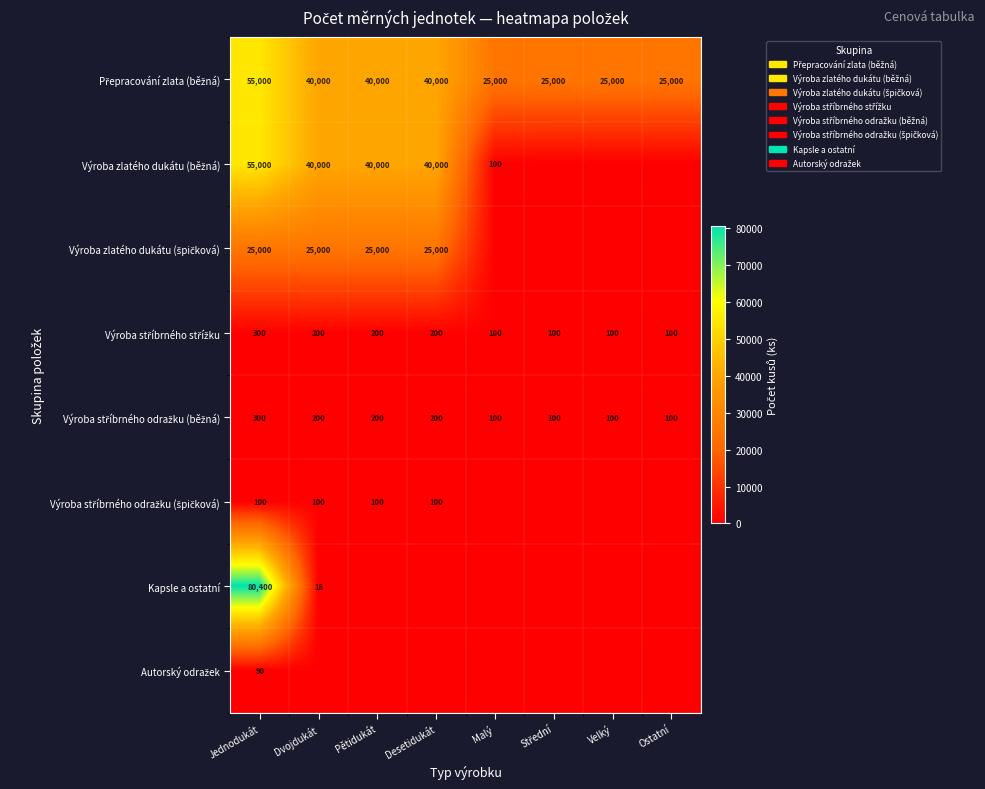

True or false: Kapsle a ostatní has a value of 80400 at Jednodukát.

True